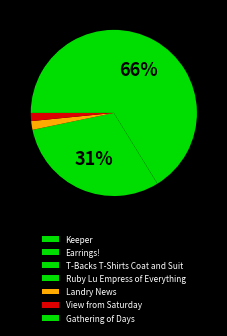

Is the sum of Keeper and Landry News greater than half?

Yes